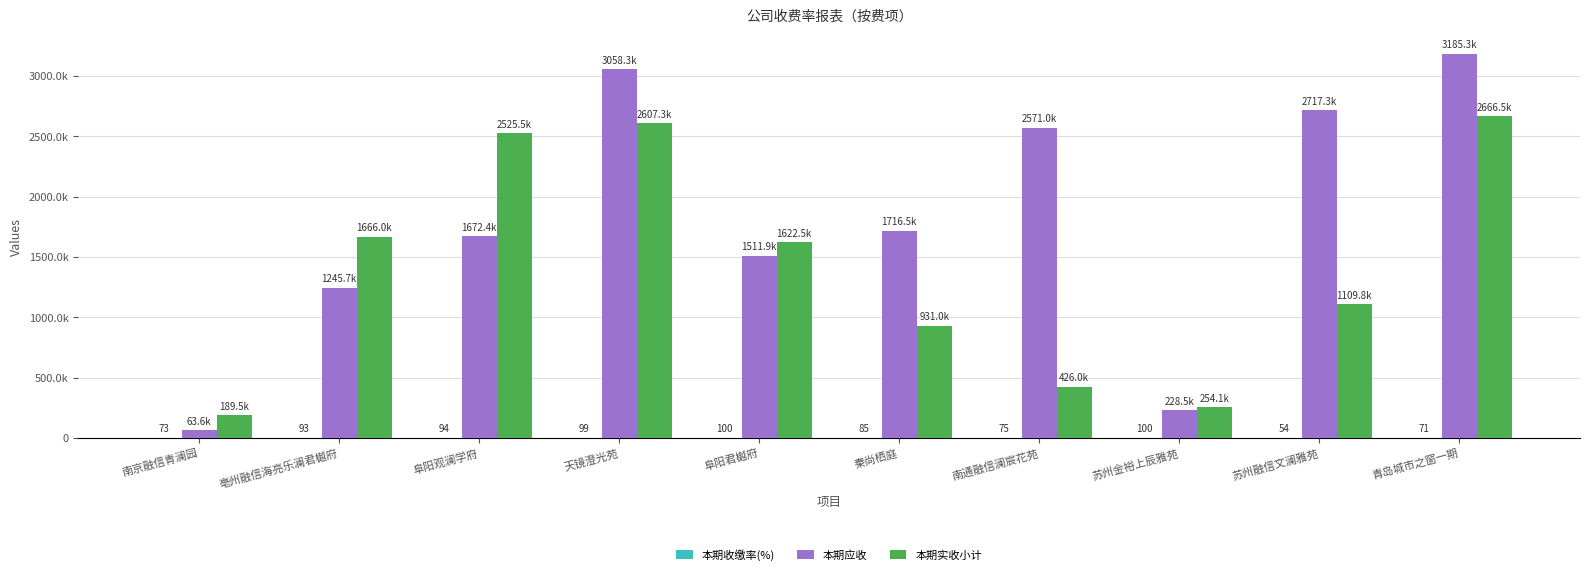

What is the difference between the maximum and second lowest values in the 本期应收 series?

2956808.3